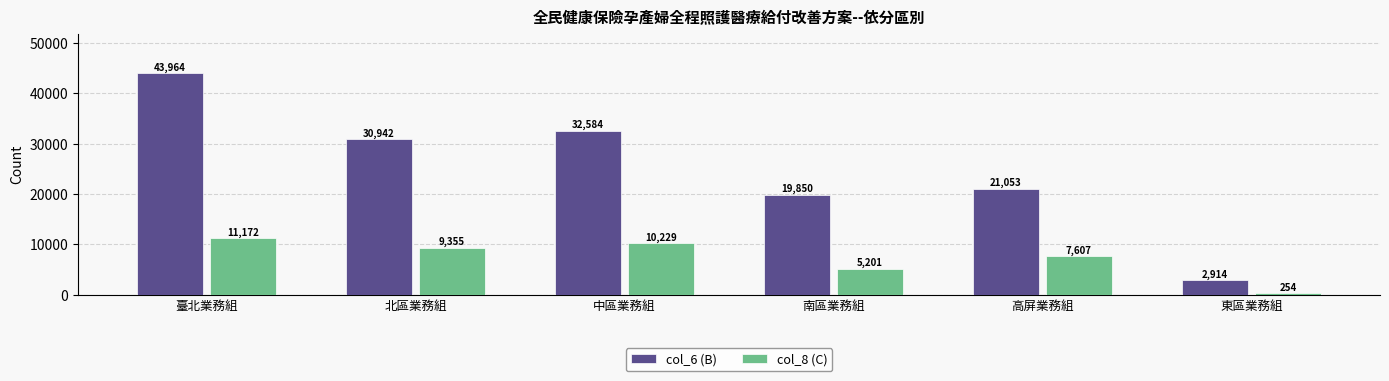

What is the difference between the maximum and minimum values in the col_8 (C) series?

10918